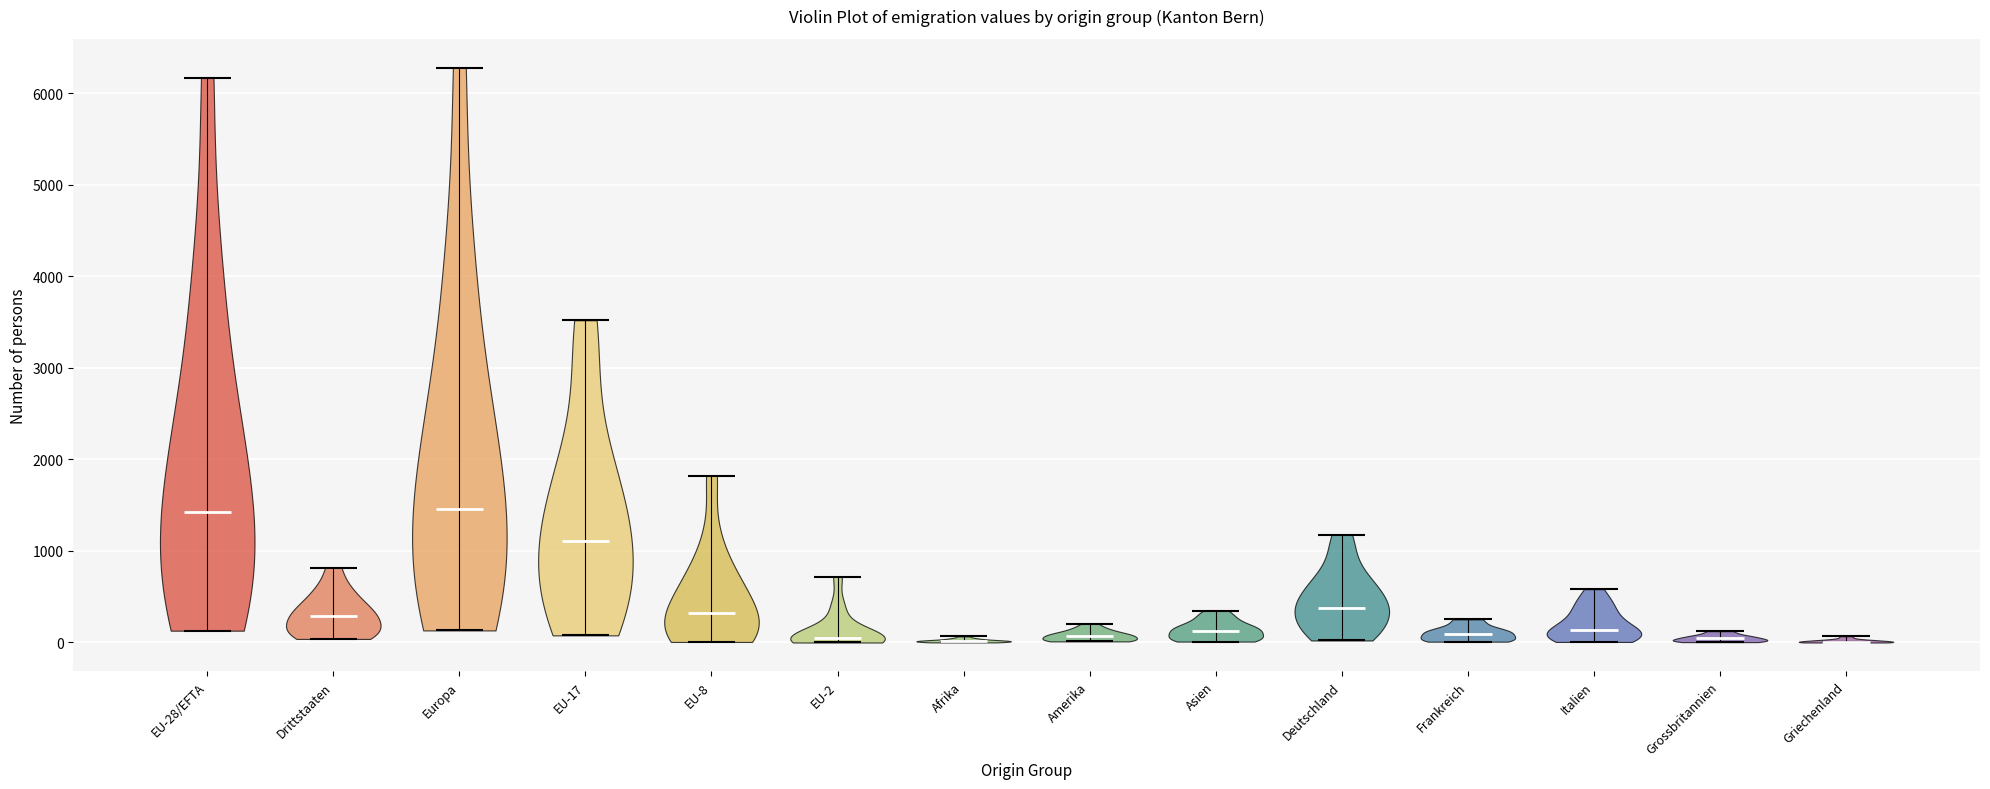

Reading left to right, read every violin against the y-axis: where its median line is, and the lowest and highest points it reaches. The values are not printed on the chart, so give them approximately, as read against the axis.

EU-28/EFTA: median line 1400, lowest point 100, highest point 6200
Drittstaaten: median line 300, lowest point 0, highest point 800
Europa: median line 1500, lowest point 100, highest point 6300
EU-17: median line 1100, lowest point 100, highest point 3500
EU-8: median line 300, lowest point 0, highest point 1800
EU-2: median line 100, lowest point 0, highest point 700
Afrika: median line 0, lowest point 0, highest point 100
Amerika: median line 100, lowest point 0, highest point 200
Asien: median line 100, lowest point 0, highest point 300
Deutschland: median line 400, lowest point 0, highest point 1200
Frankreich: median line 100, lowest point 0, highest point 300
Italien: median line 100, lowest point 0, highest point 600
Grossbritannien: median line 0, lowest point 0, highest point 100
Griechenland: median line 0, lowest point 0, highest point 100